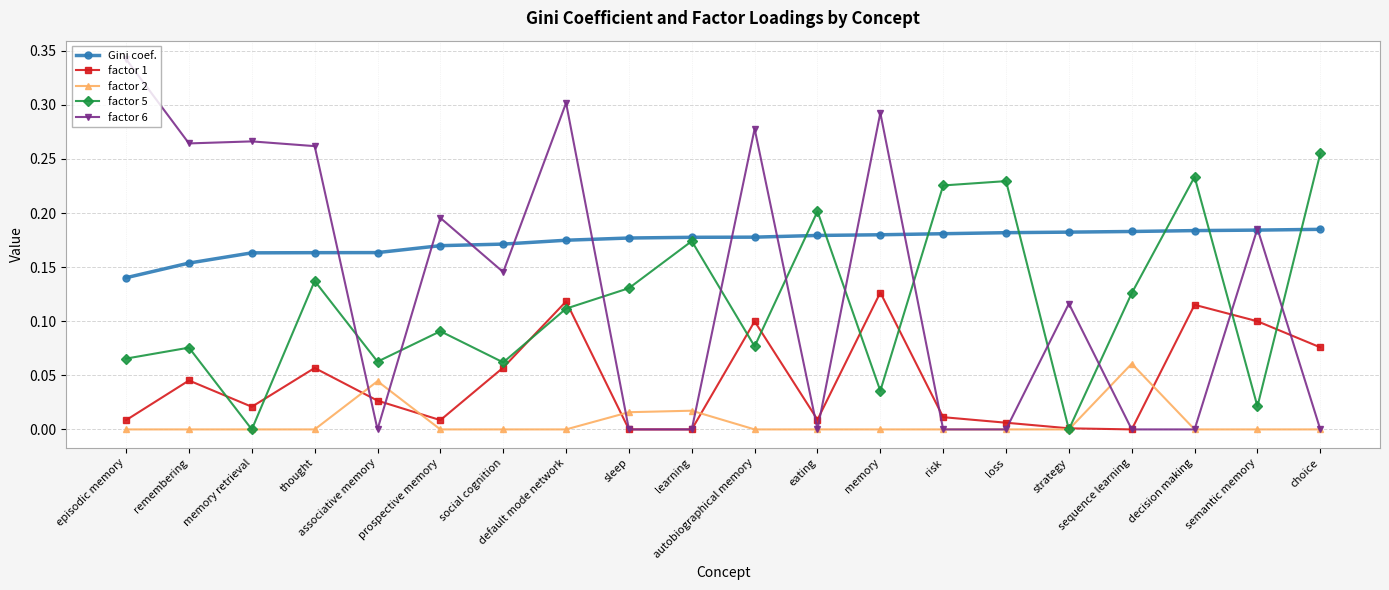

After their last crossing, which series has the higher values: factor 5 or factor 6?

factor 5